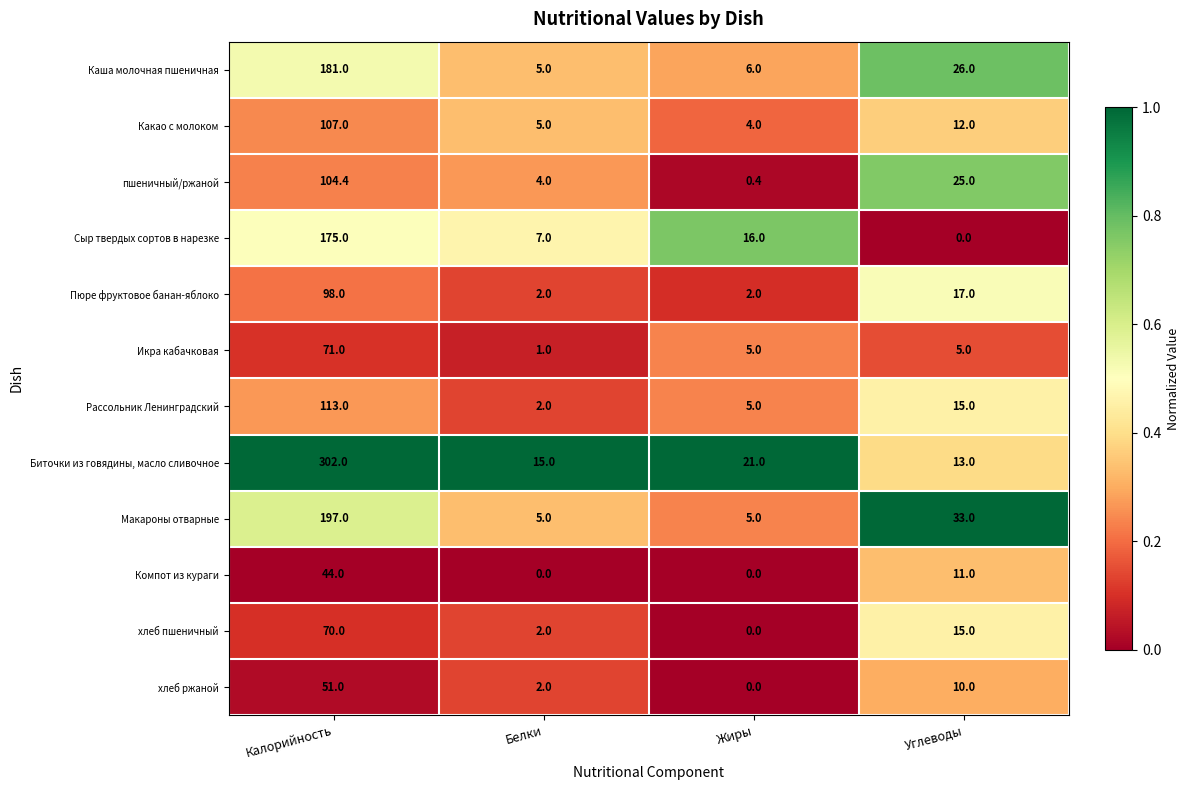

What is the total value across all series at Белки?

50.0